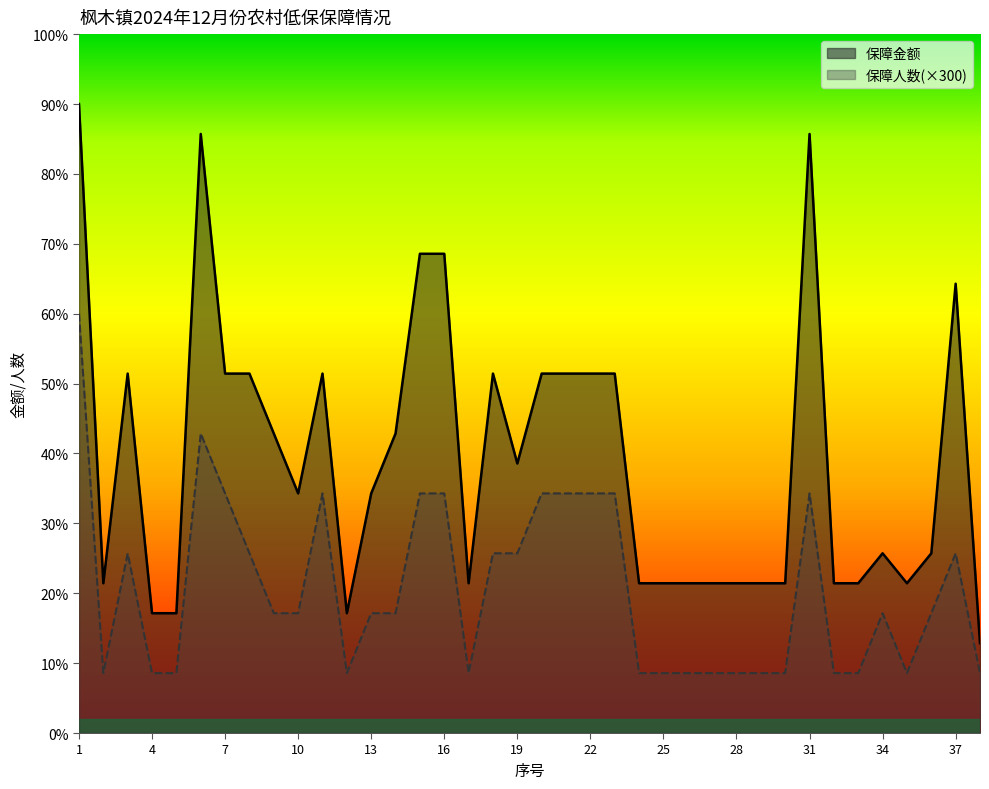

What value does the 保障人数 series have at 19?

900